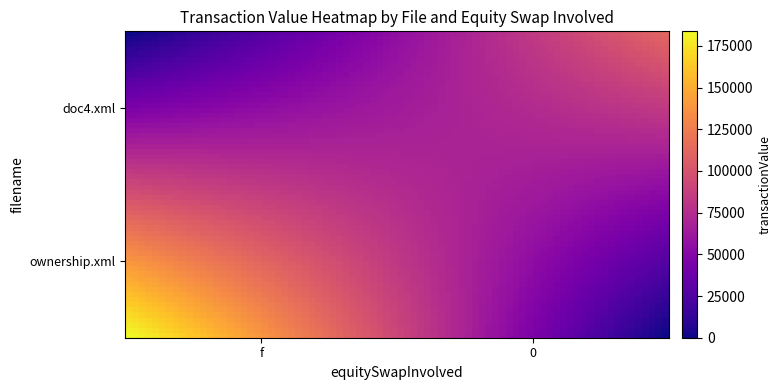

Rank the series by their maximum value, from highest to lowest.

ownership.xml, doc4.xml